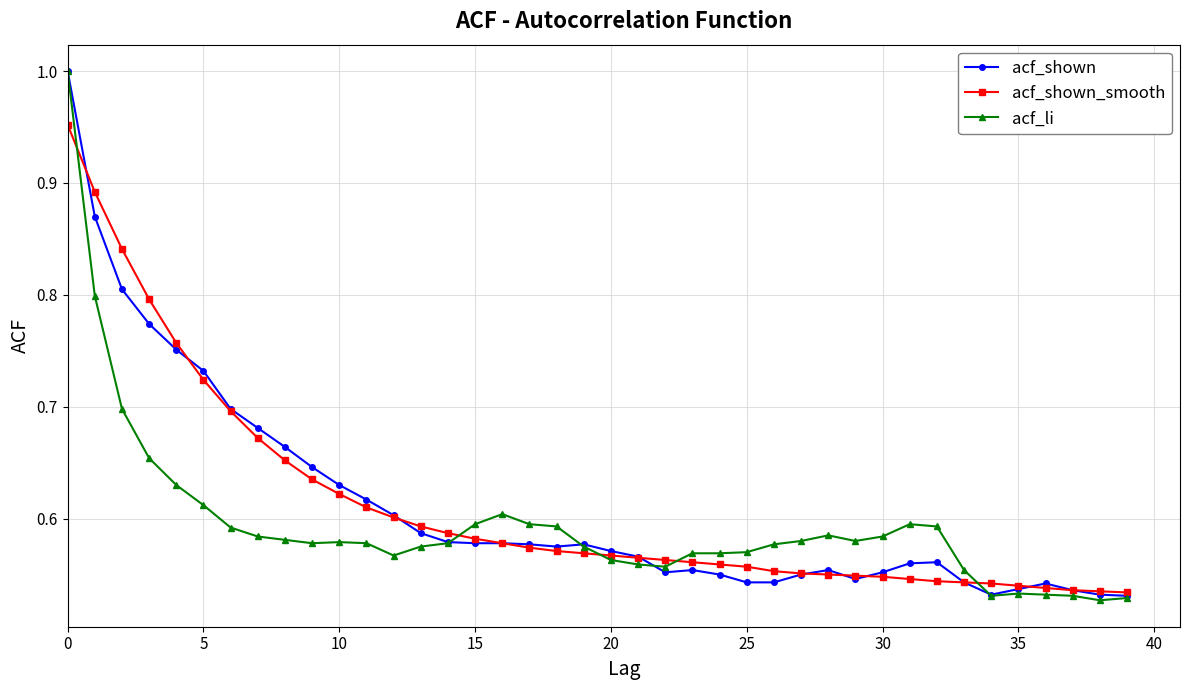

True or false: acf_li has more than 1 points higher than both neighbors.

True